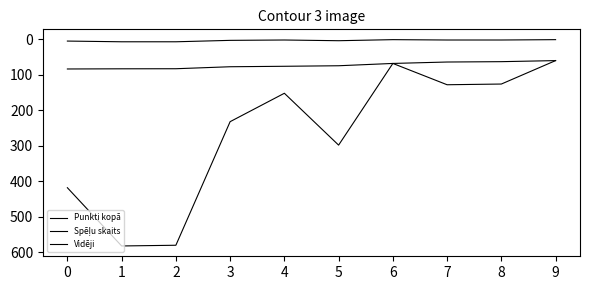

At which category is the sum across all series the highest?

1